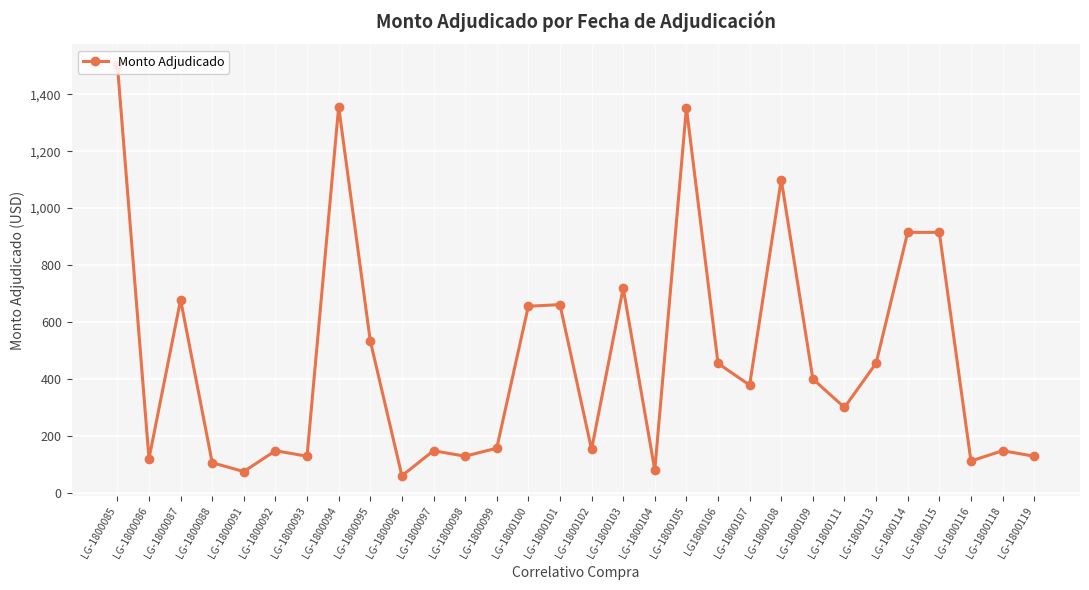

Which category has the lowest value across all series?

LG-1800096